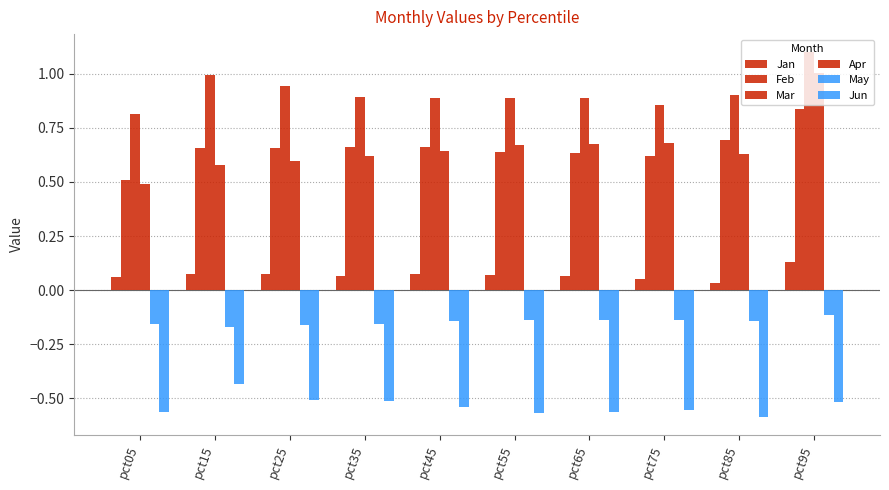

What is the value of the Apr bar at the 8th from the left?

0.7